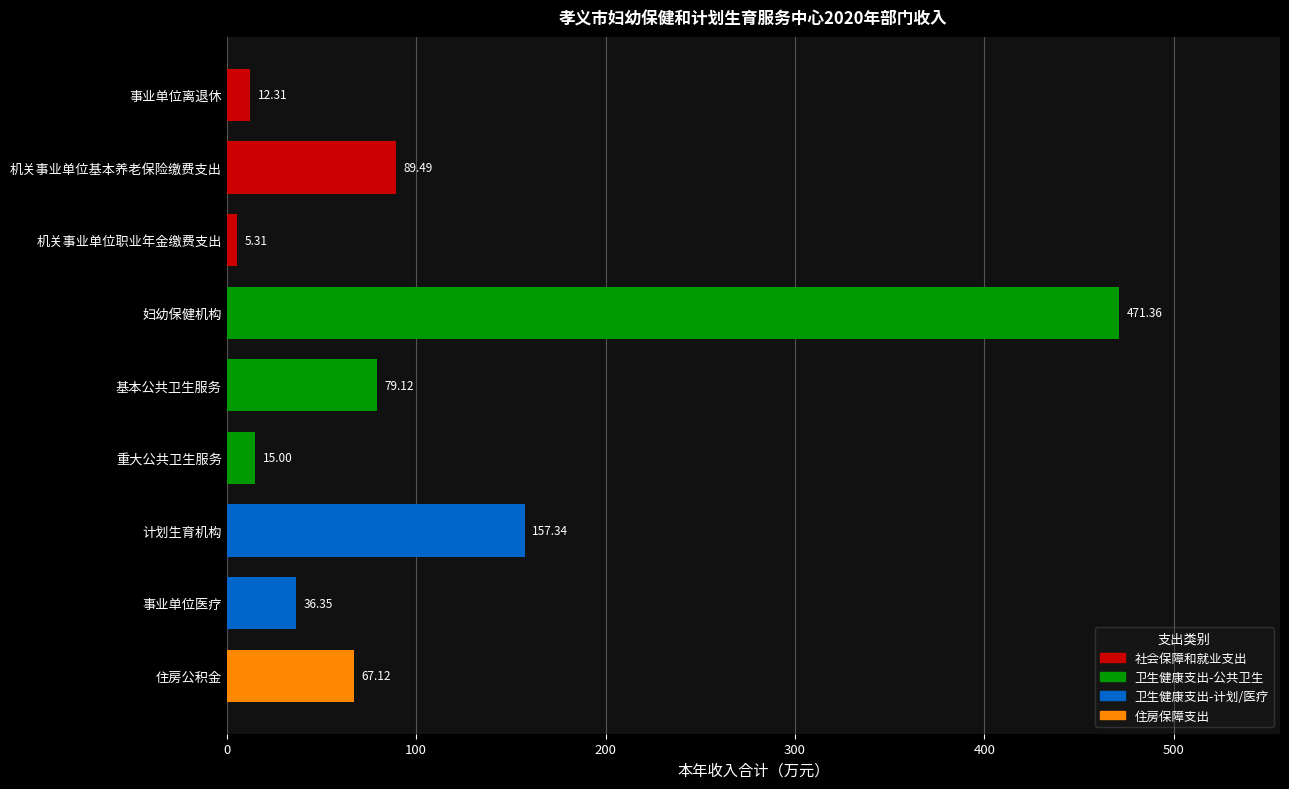

At which label is the value closest to 238?

计划生育机构